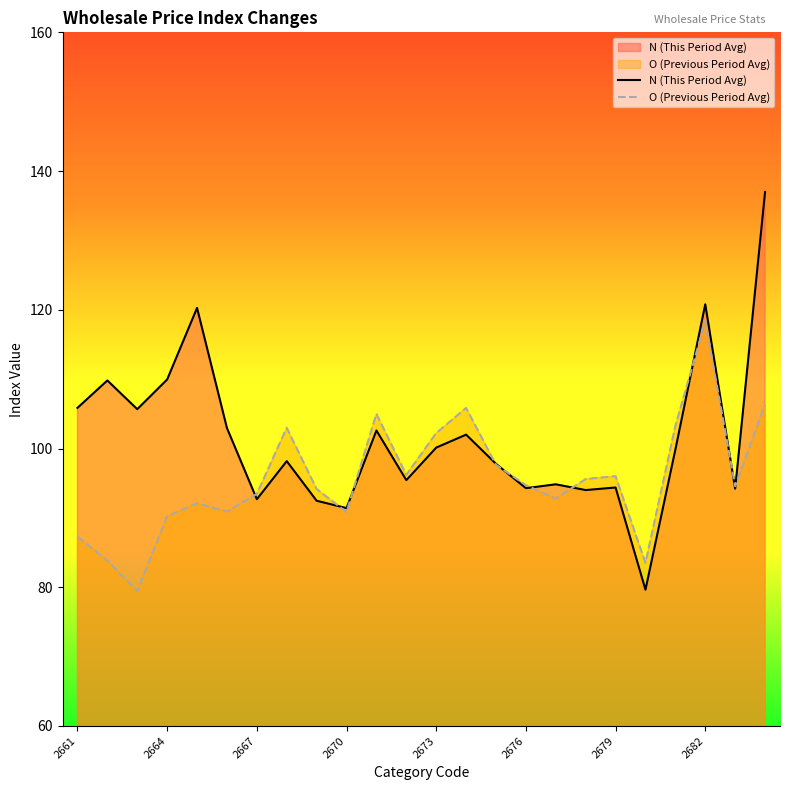

What is the approximate value of N (This Period Avg) at 2670?

91.4